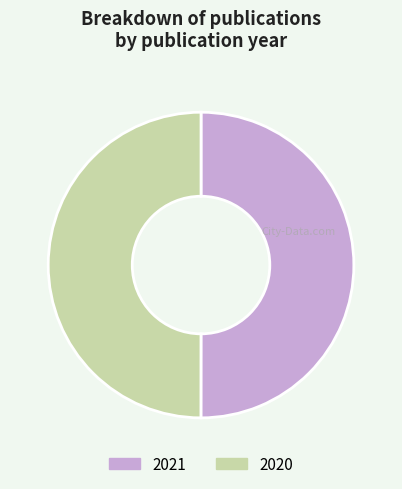

The 2021 slice represents 37% of the pie. True or false?

False